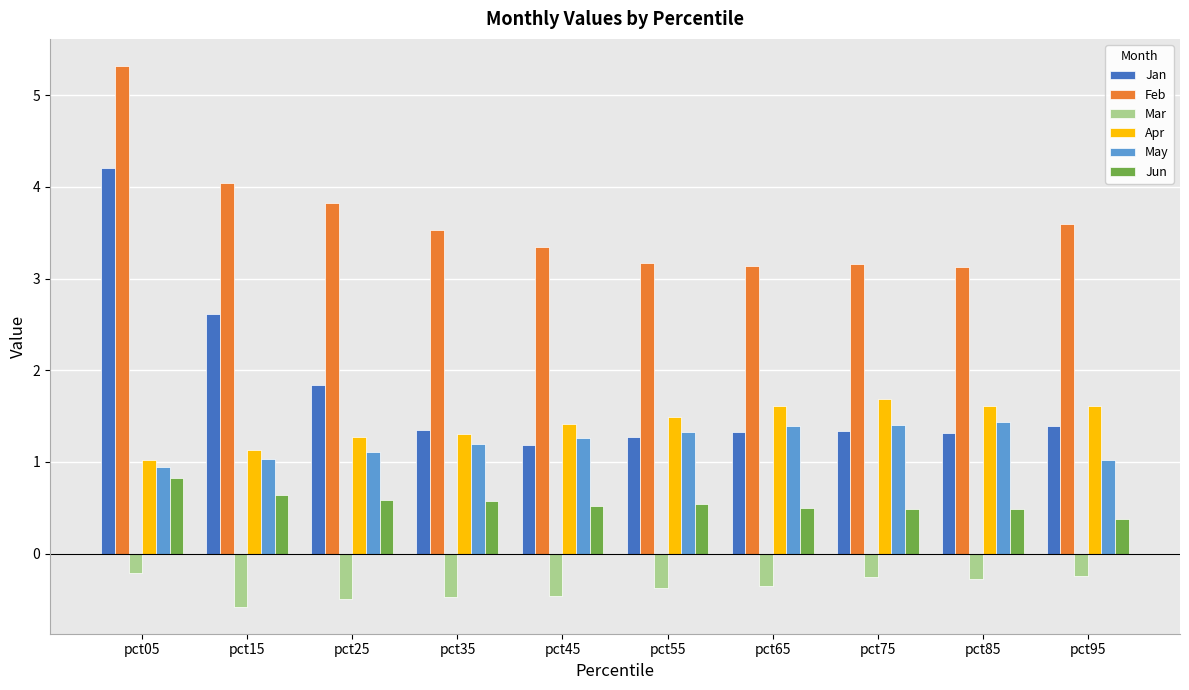

Which series has the widest spread of values?

Jan